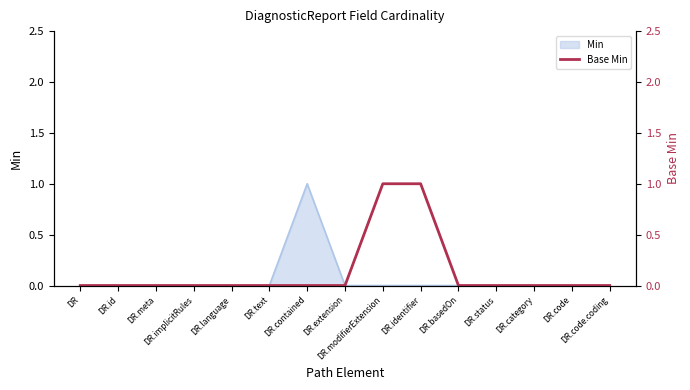

The chart shows a value of 0 at DR.contained. True or false?

True